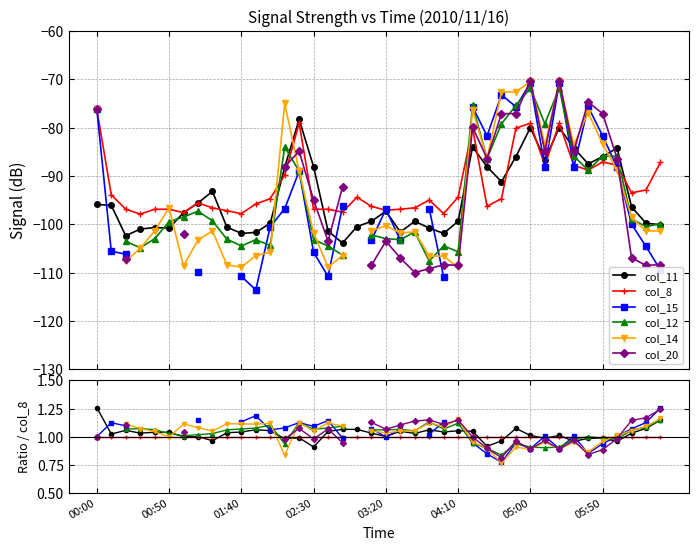

In col_20, how many points are higher than both neighbors (excluding endpoints)?

7